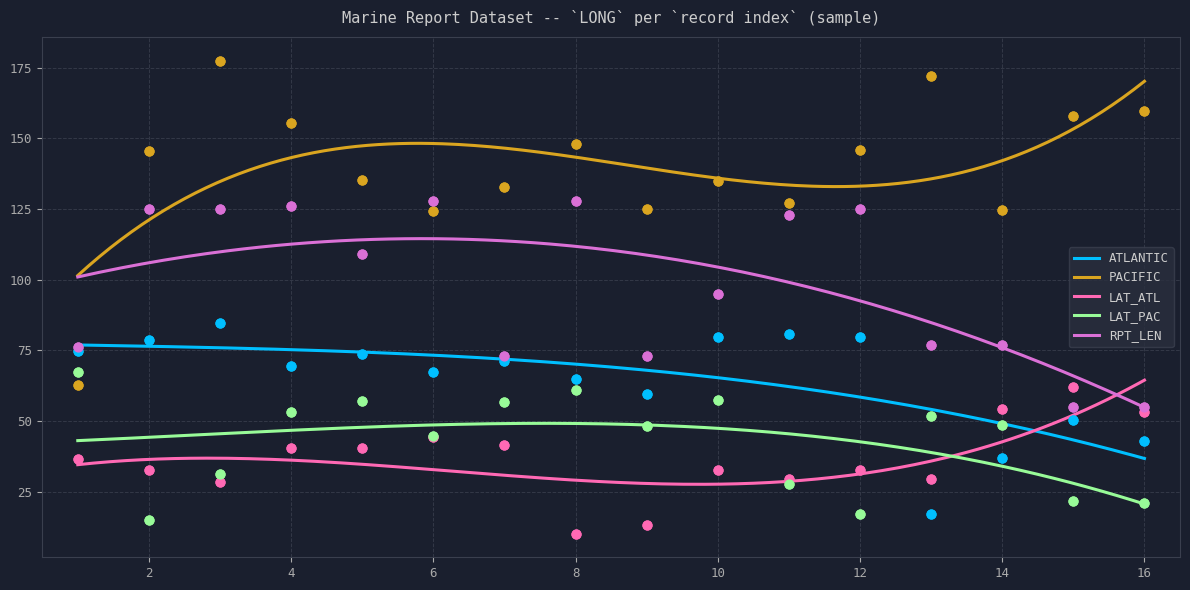

Is the value of LAT_PAC at 12 greater than the value of PACIFIC at 8?

No